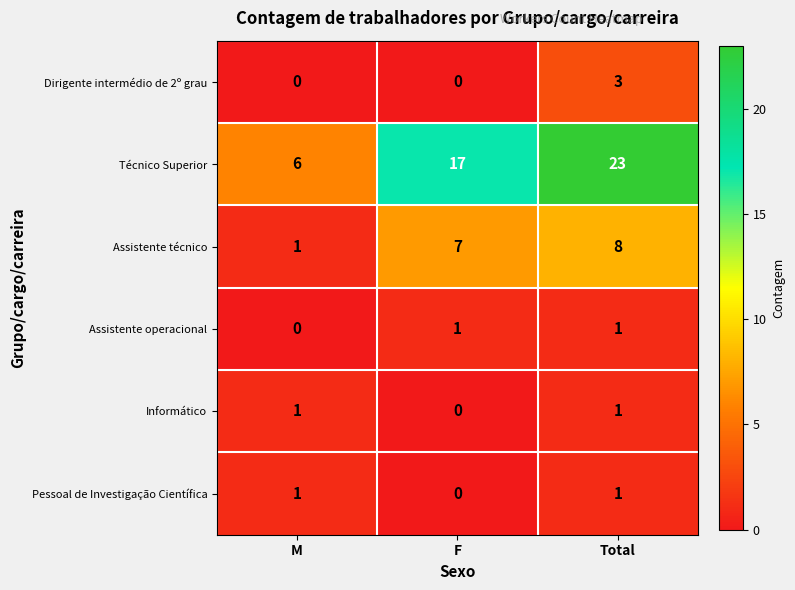

What is the maximum value for Técnico Superior?

23